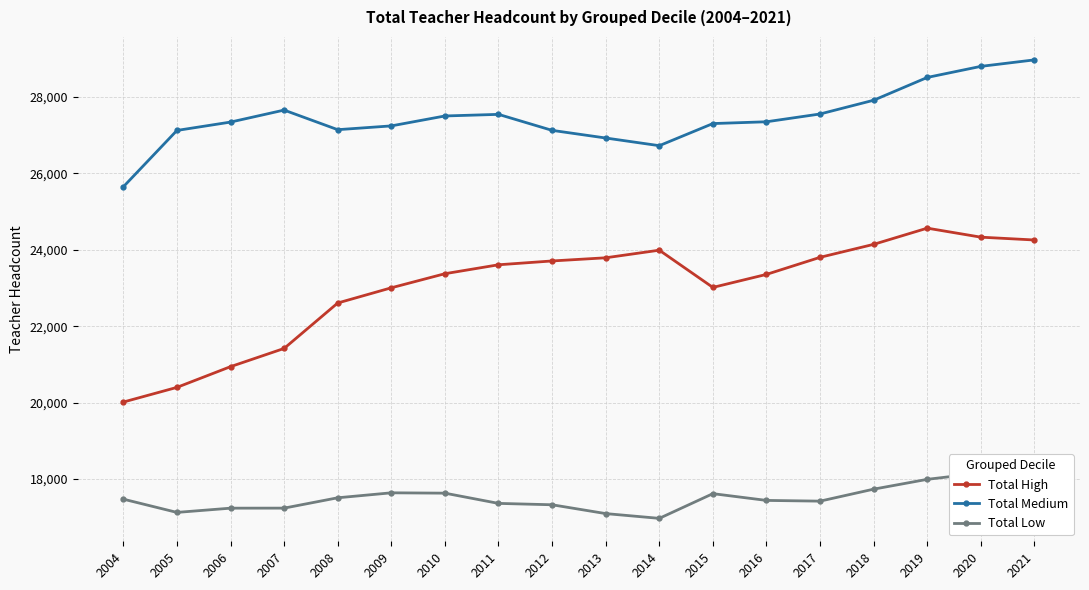

Is it true that Total Low equals 5049 at 2014?

False